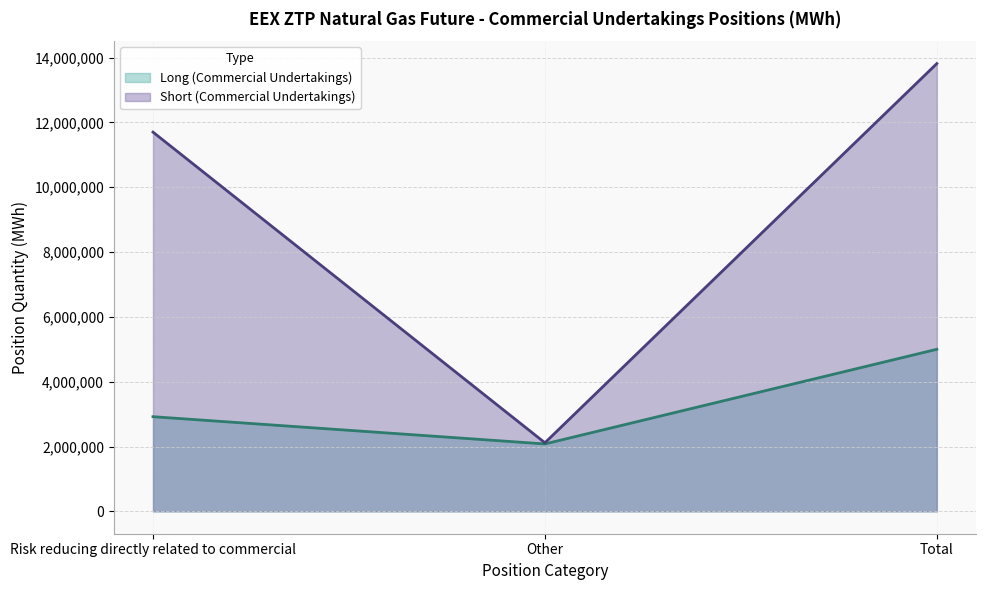

What is the greatest value displayed?

13816238